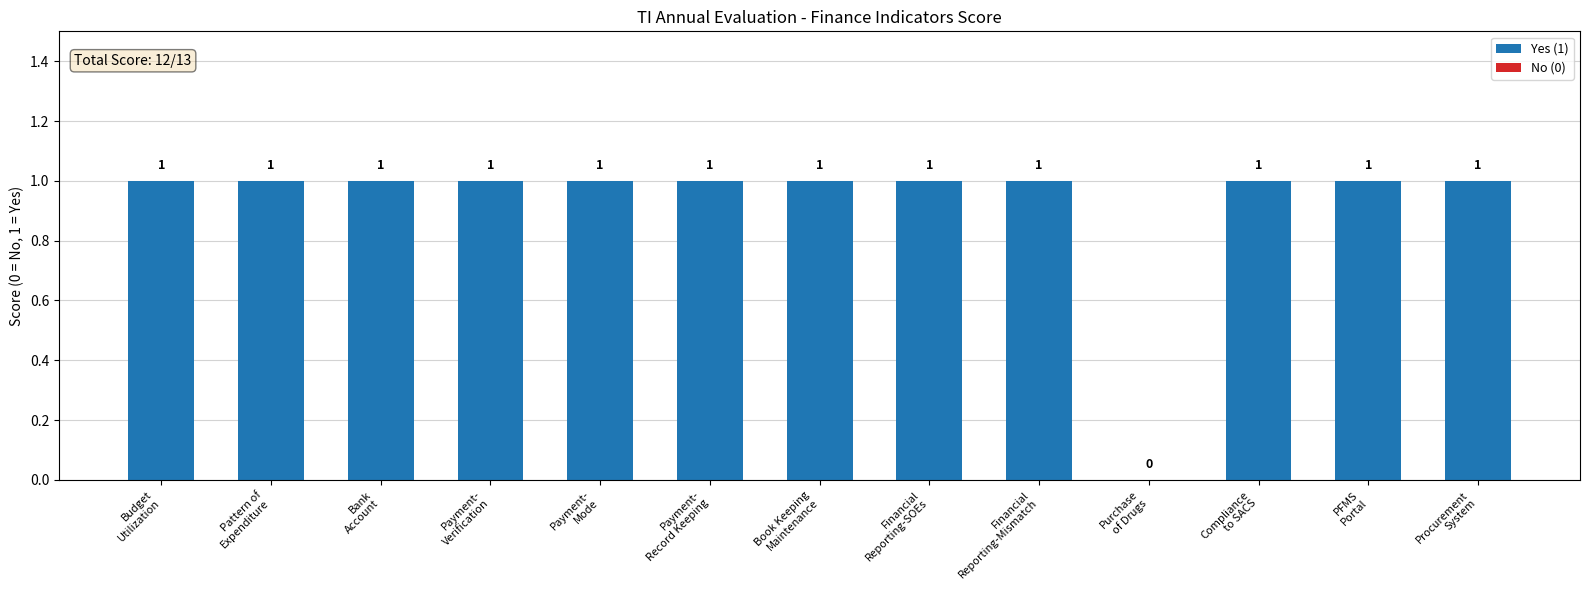

What is the sum of all values?

12